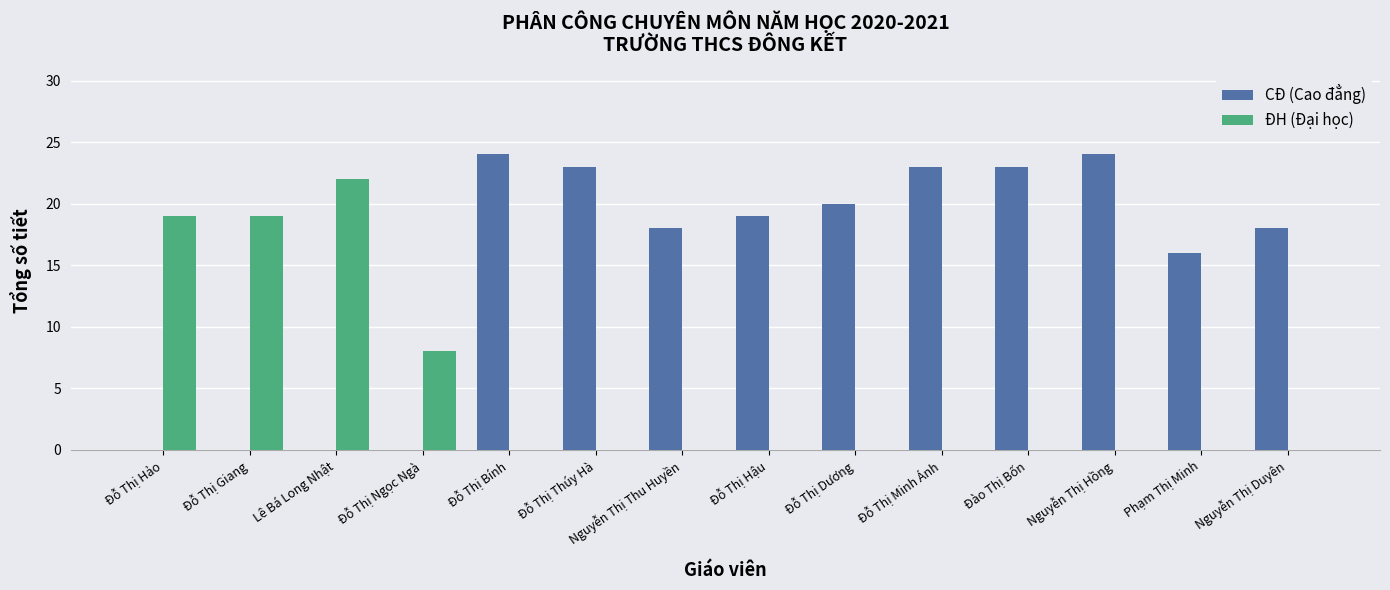

Is the value of CĐ (Cao đẳng) at Đỗ Thị Giang greater than the value of ĐH (Đại học) at Lê Bá Long Nhật?

No